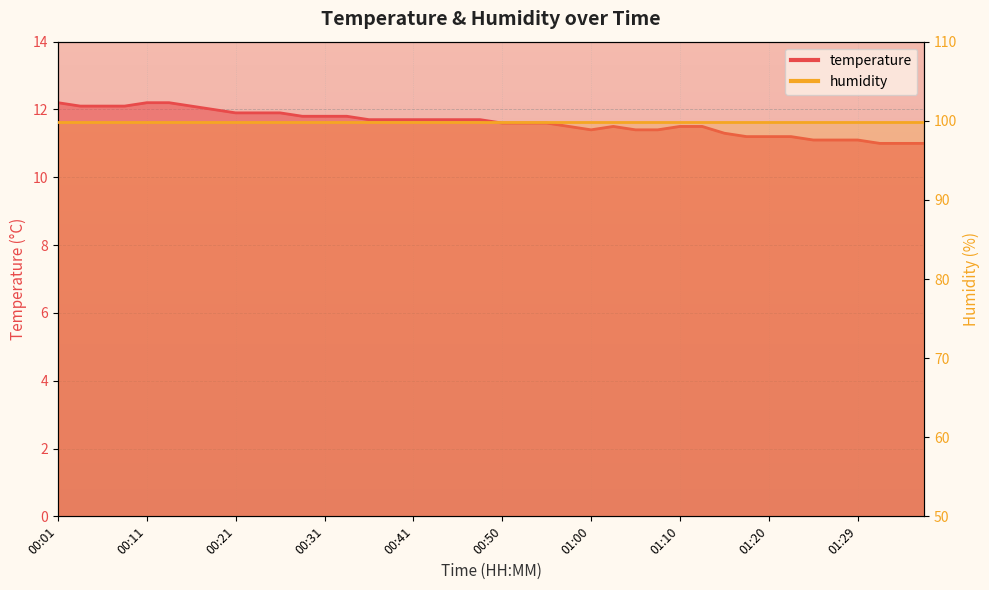

Which has a higher value, 01:15 or 00:01?

00:01